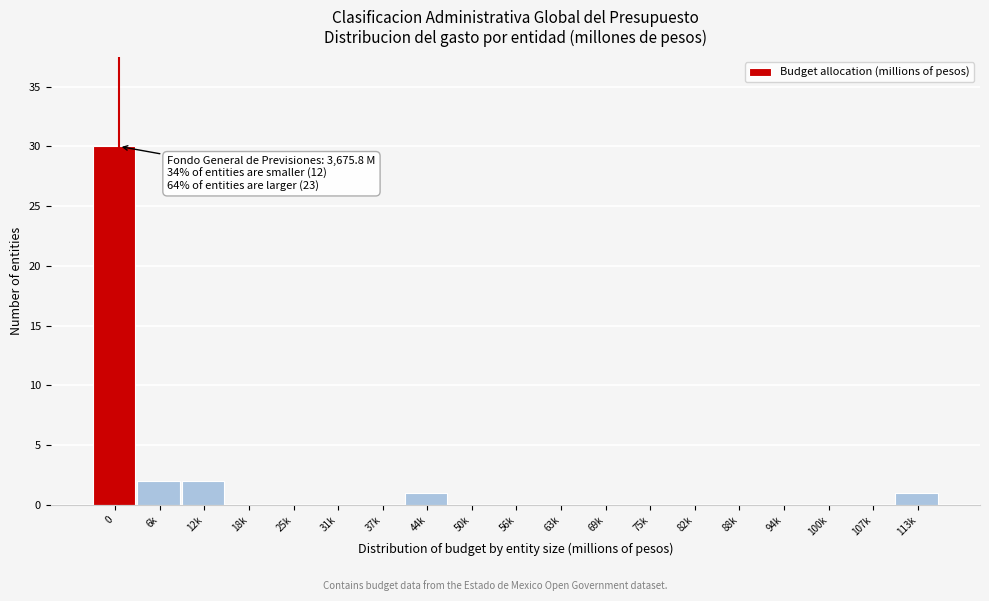

Reading right to left, extract all data points from this chart.

113k=1	107k=0	100k=0	94k=0	88k=0	82k=0	75k=0	69k=0	63k=0	56k=0	50k=0	44k=1	37k=0	31k=0	25k=0	18k=0	12k=2	6k=2	0=30